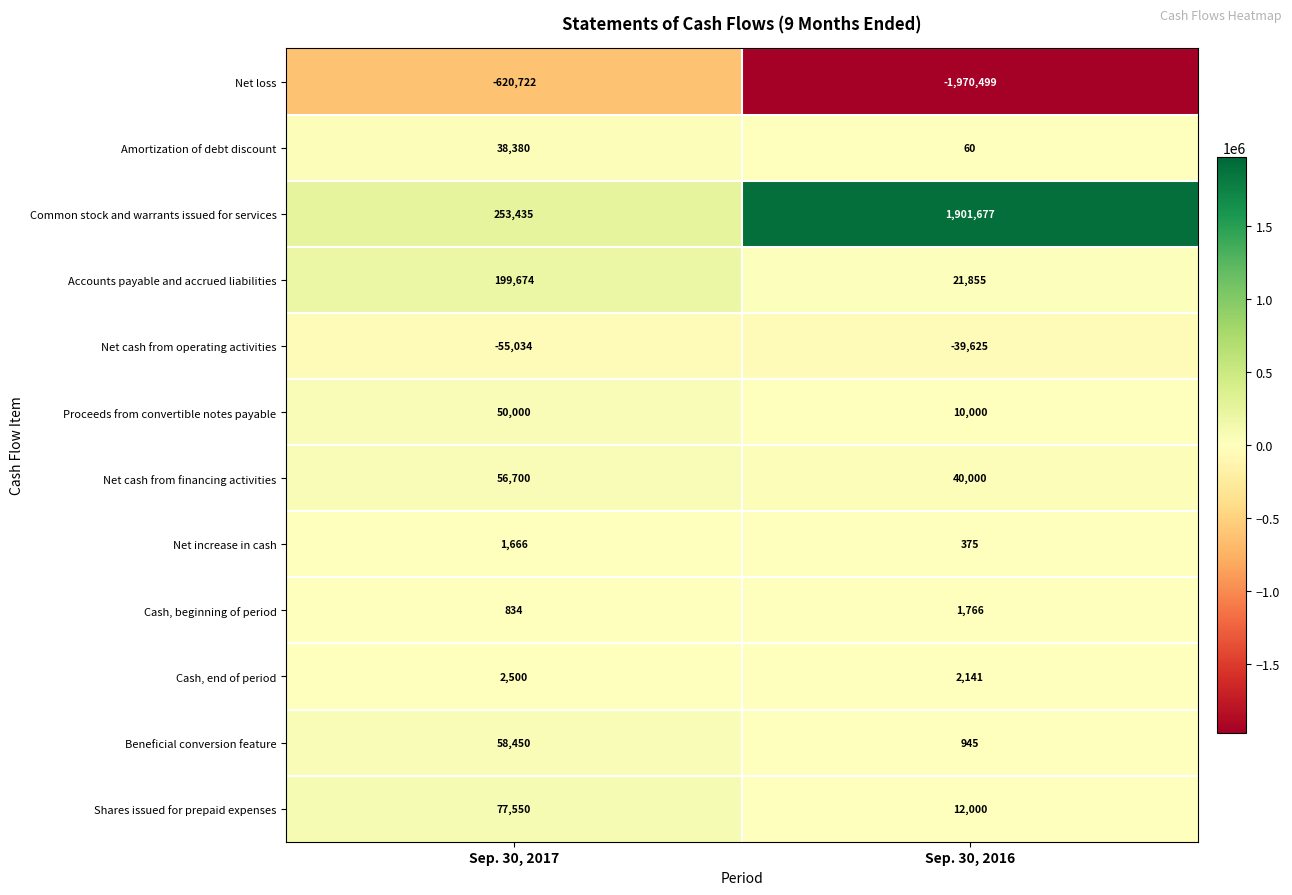

What is the maximum value shown in the chart?

1901677